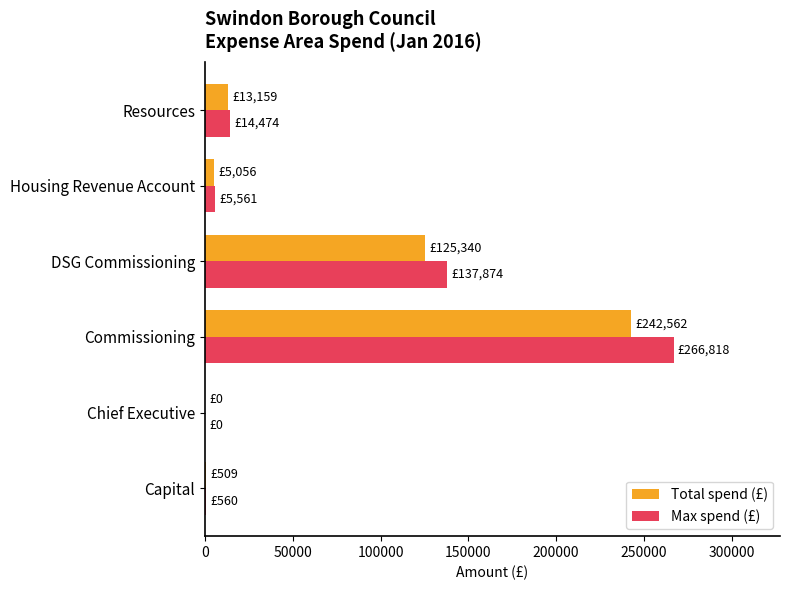

The value of Max spend (£) at Chief Executive is 108606.1. True or false?

False